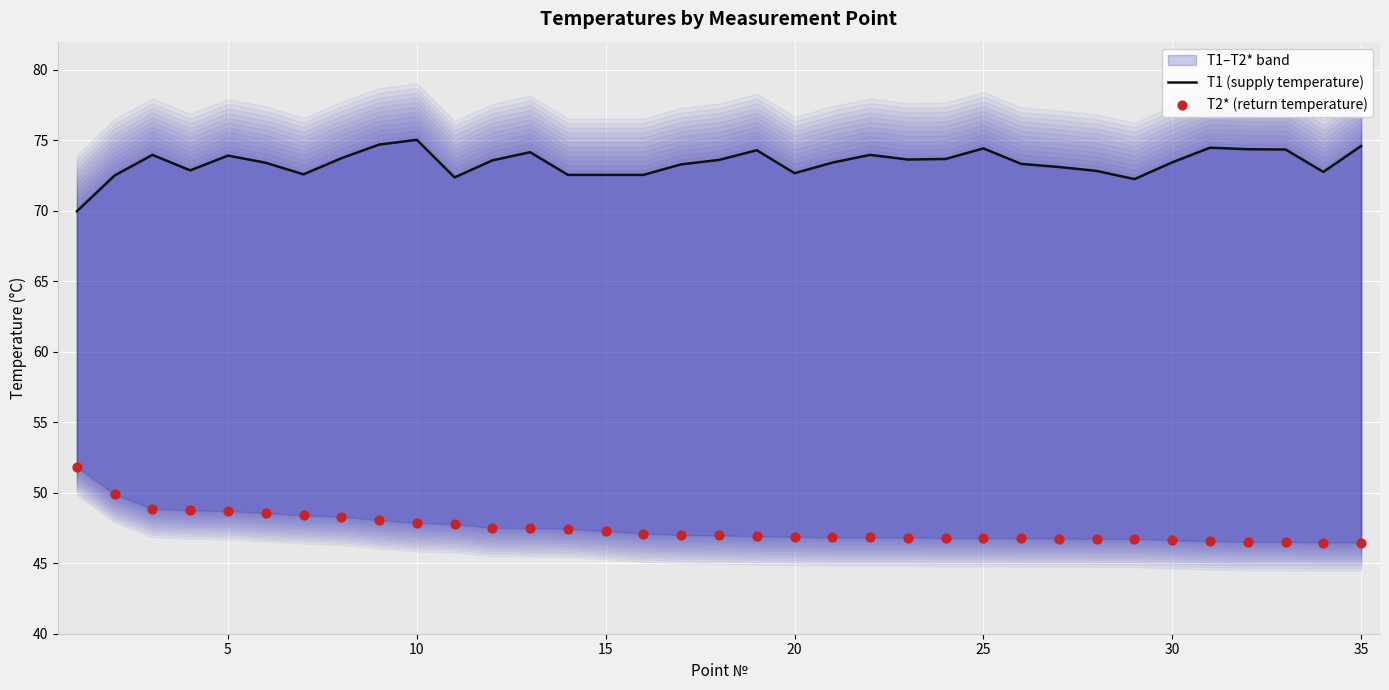

Which series has the largest total across all categories?

T1 (supply temperature)